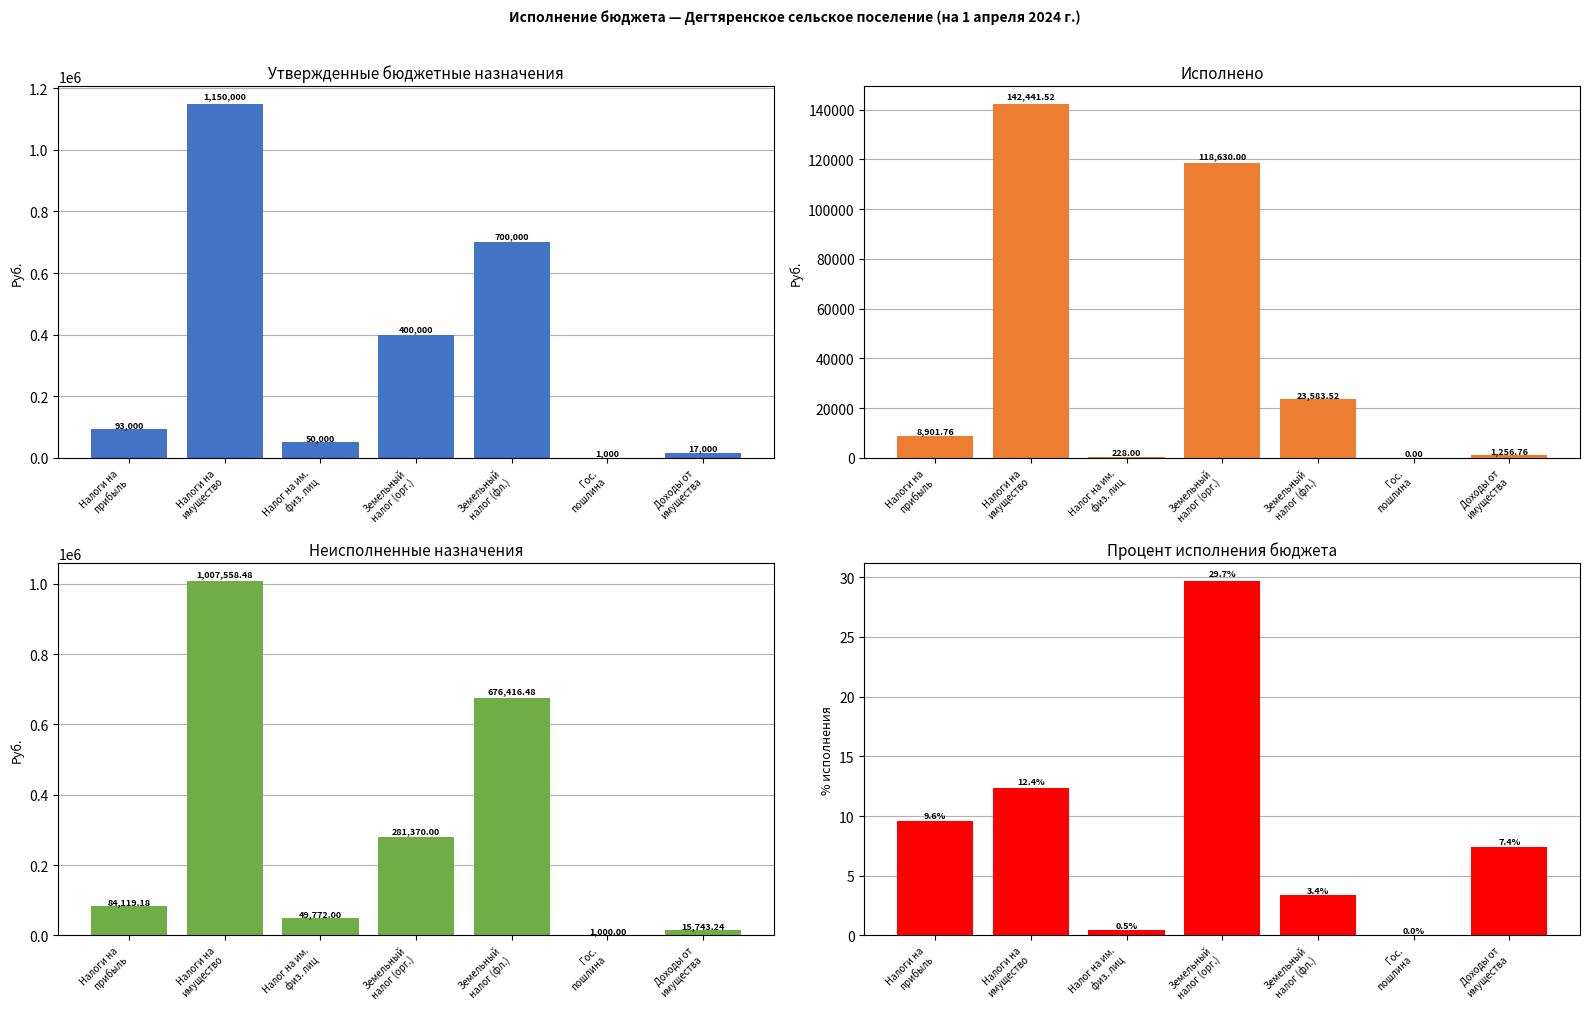

How many groups of bars are there?

7